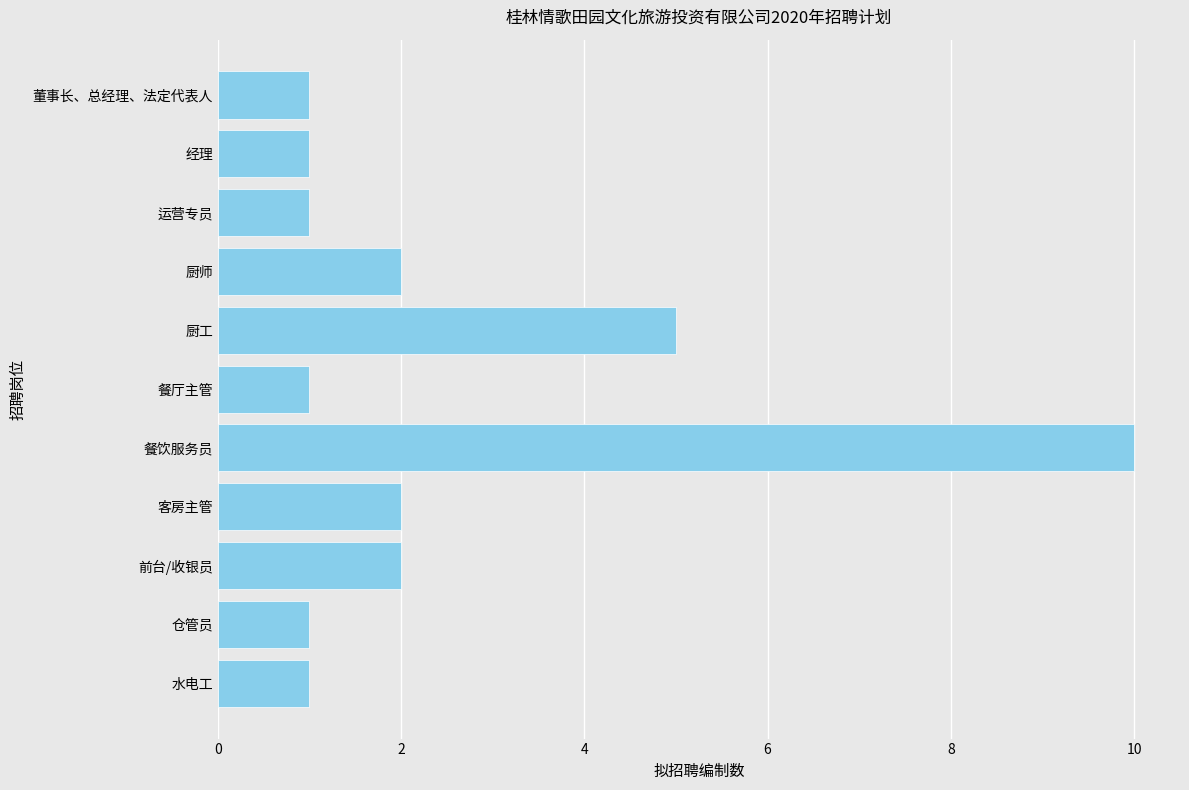

Reading bottom to top, what are all the values shown in this chart?

水电工=1	仓管员=1	前台/收银员=2	客房主管=2	餐饮服务员=10	餐厅主管=1	厨工=5	厨师=2	运营专员=1	经理=1	董事长、总经理、法定代表人=1